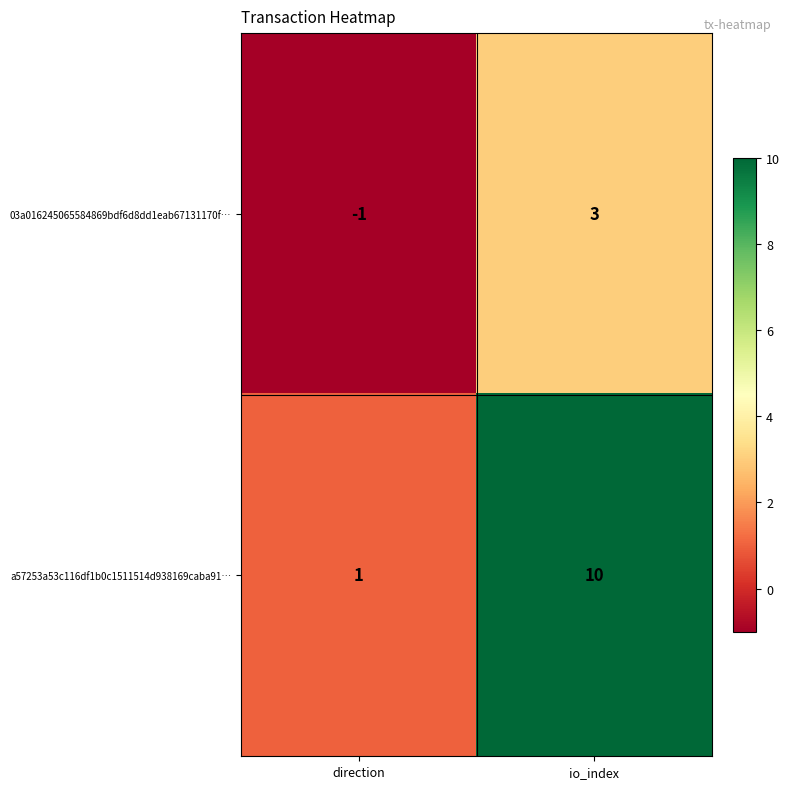

Which label corresponds to the largest value in the chart?

io_index